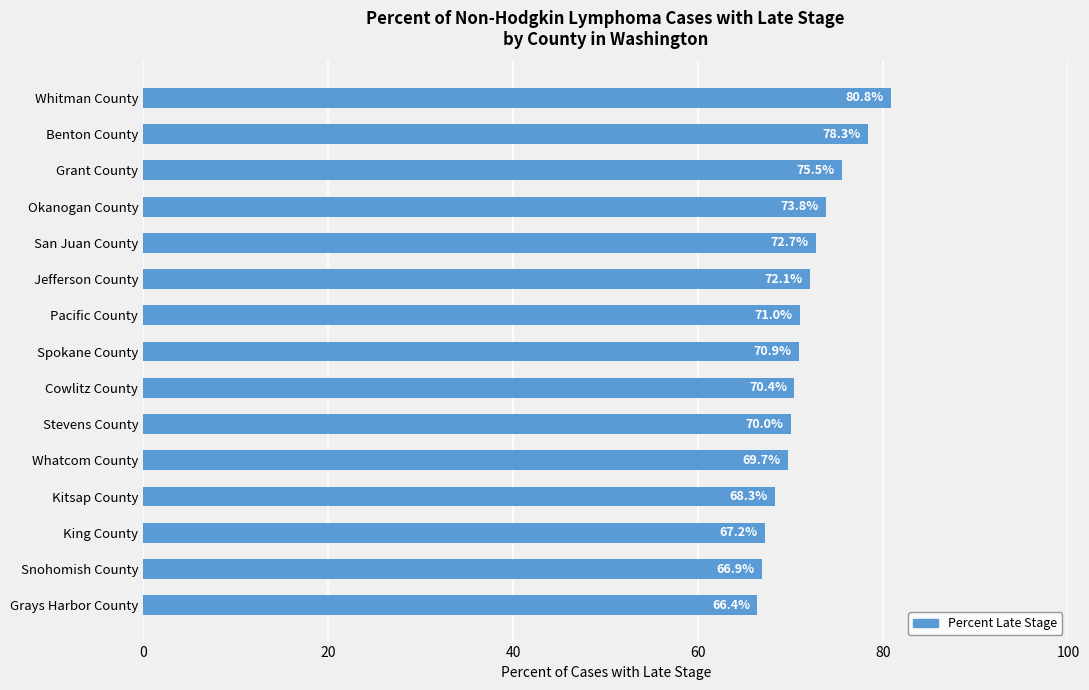

List the labels in order of value, smallest first.

Grays Harbor County, Snohomish County, King County, Kitsap County, Whatcom County, Stevens County, Cowlitz County, Spokane County, Pacific County, Jefferson County, San Juan County, Okanogan County, Grant County, Benton County, Whitman County